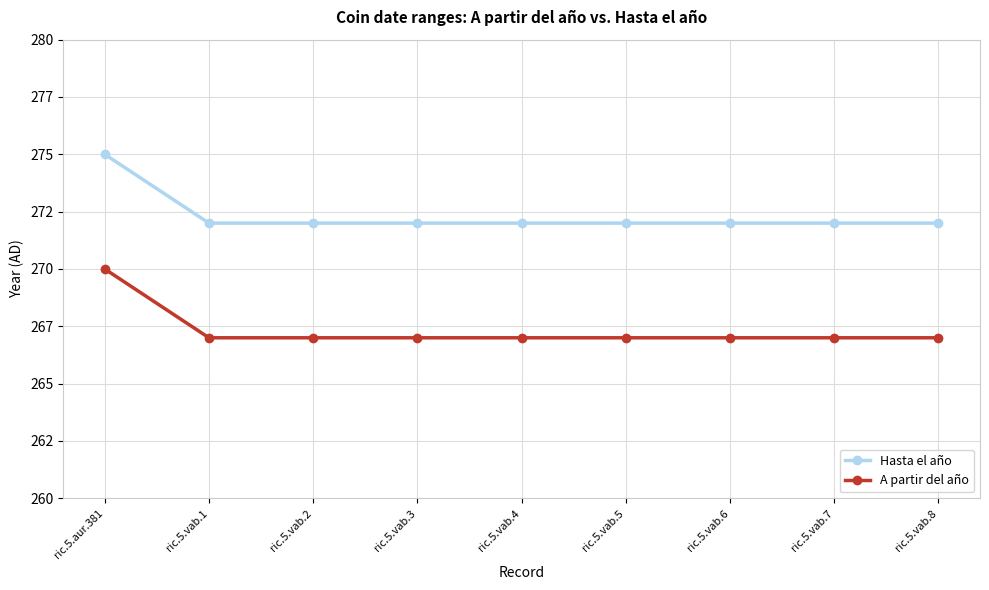

True or false: Hasta el año and A partir del año intersect in this chart.

False